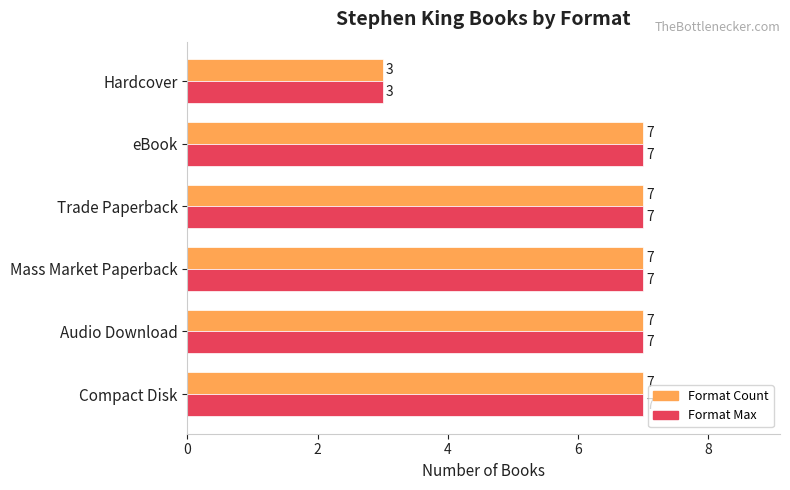

At which category does the chart reach its minimum across all series?

Hardcover